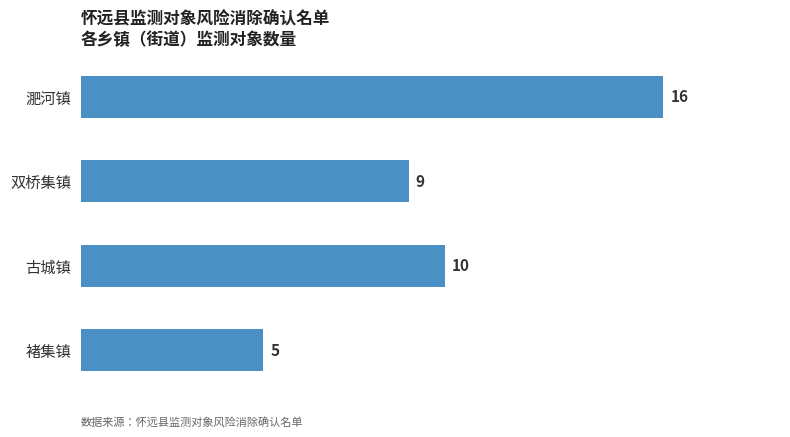

Rank the categories by value from lowest to highest.

褚集镇, 双桥集镇, 古城镇, 淝河镇